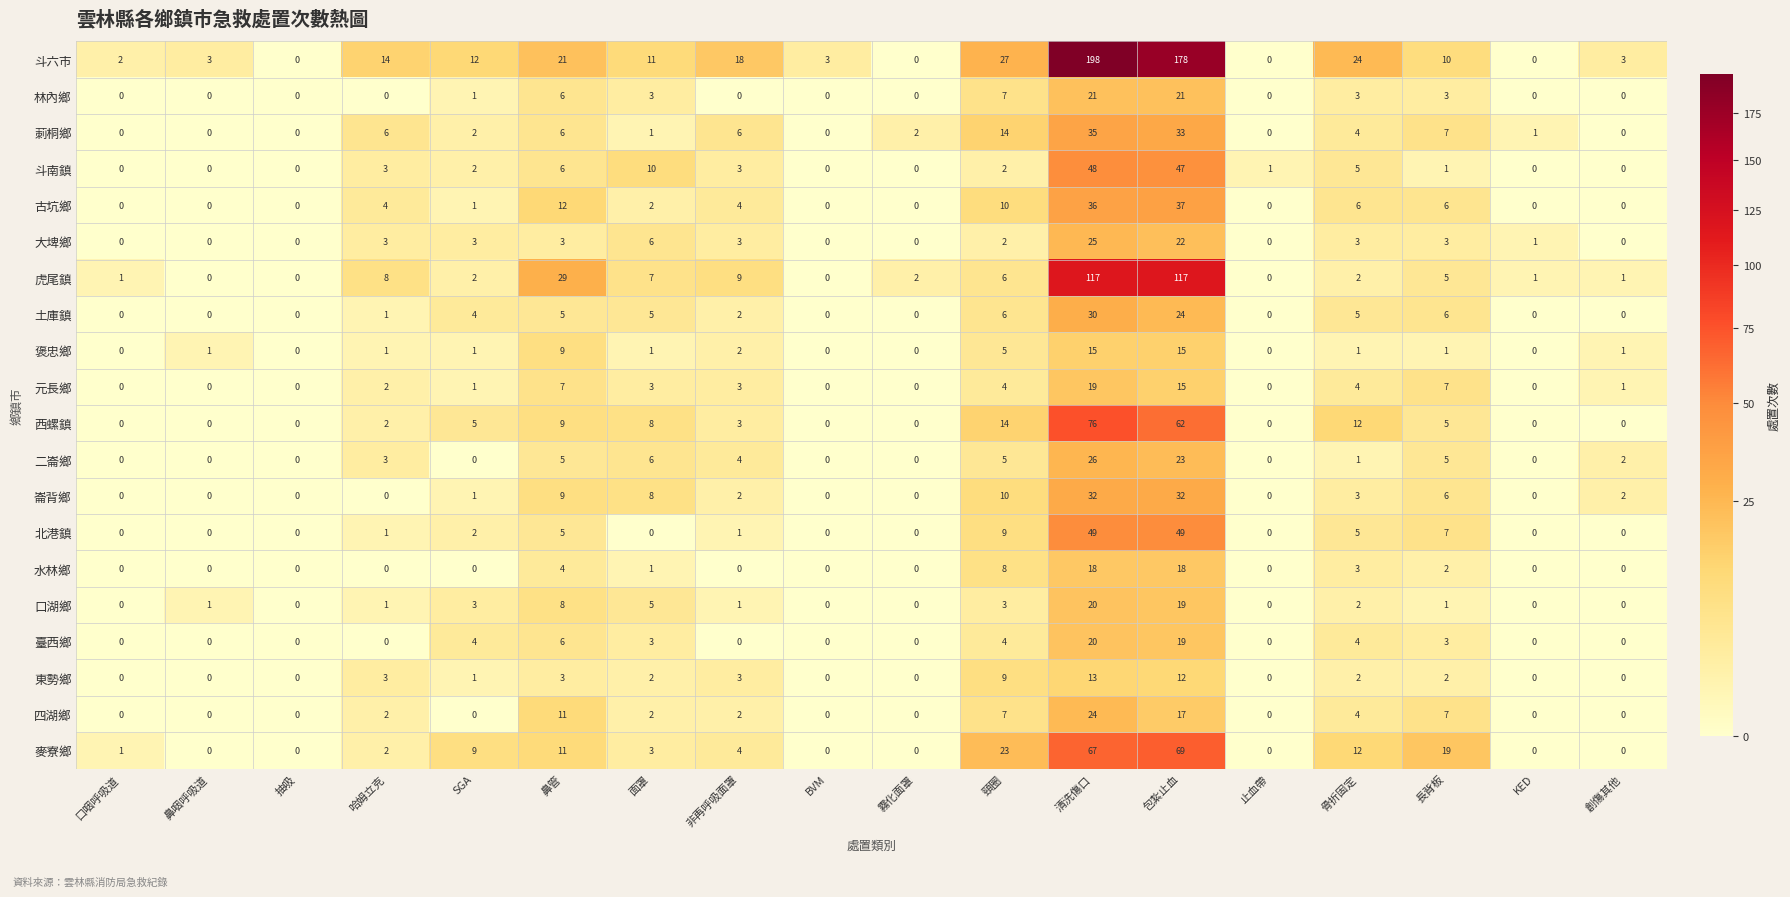

What is the total value across all series at 面罩?

87